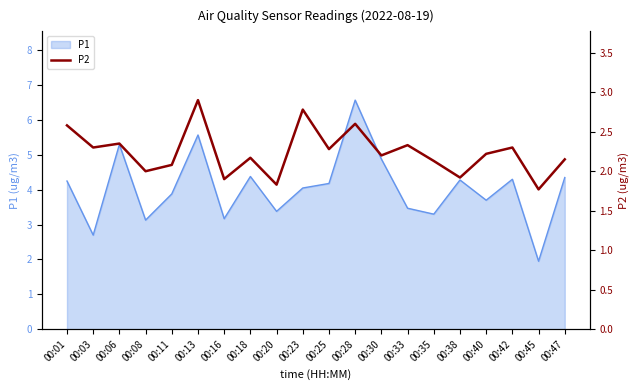

Which category has the highest value in the P1 series?

00:28